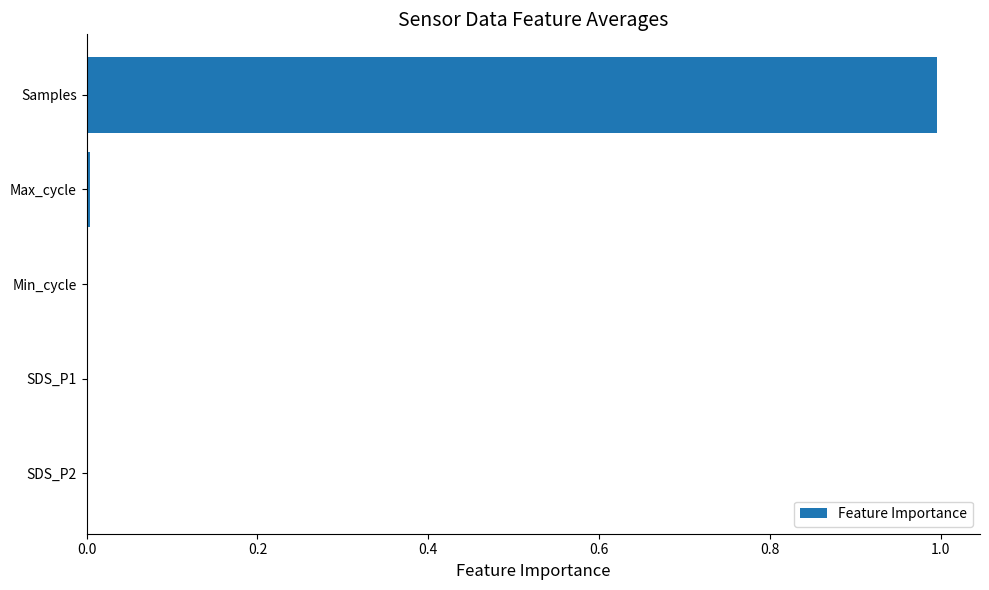

Between Samples and Max_cycle, which is larger?

Samples